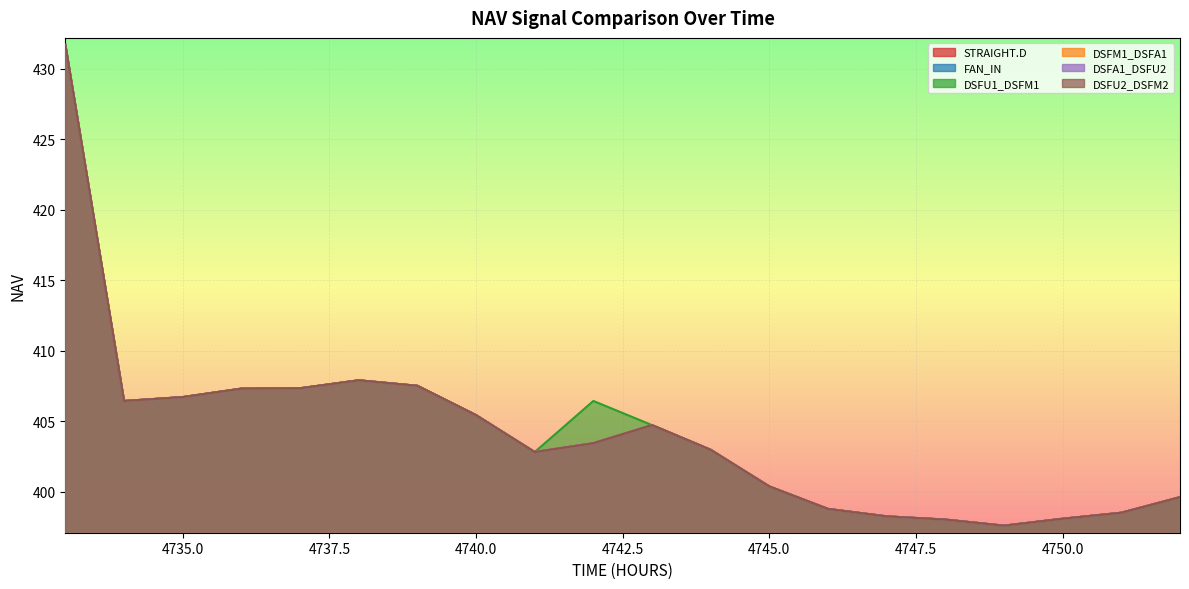

What is the total value across all series at 4750?

2388.5